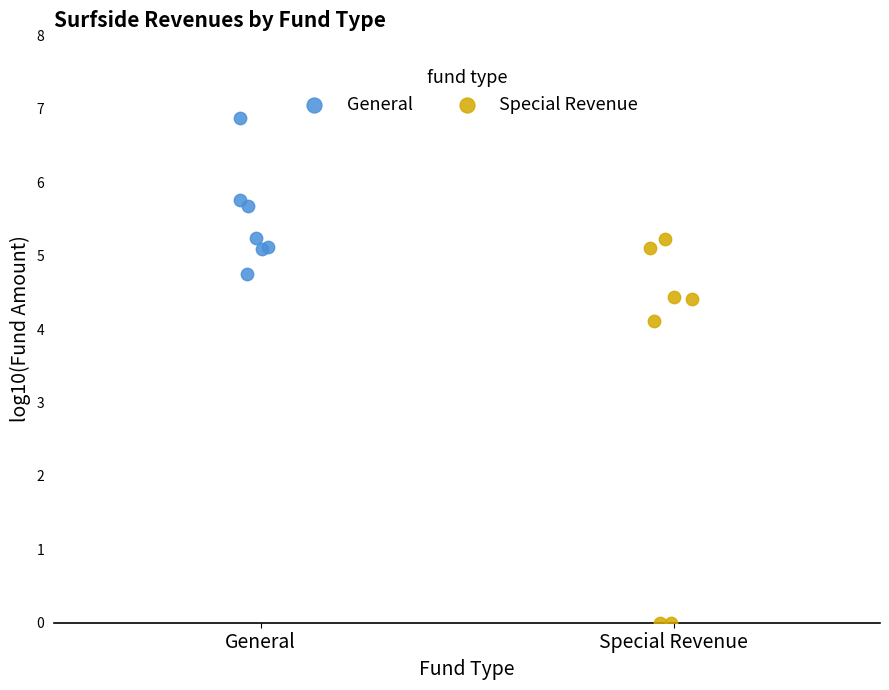

Which series has the largest Y range (max minus min)?

Special Revenue